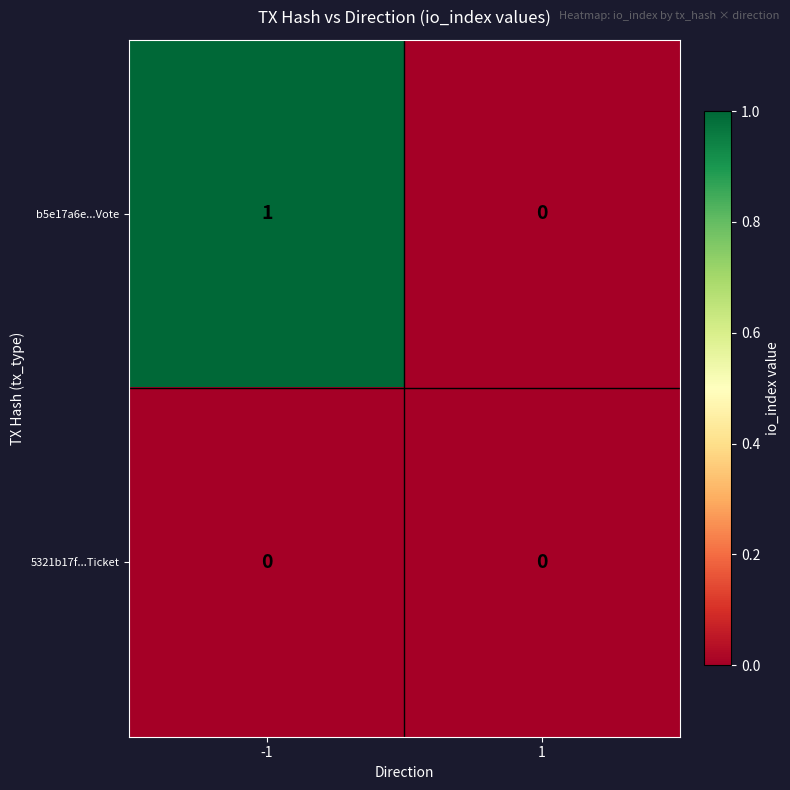

List the series in order of their overall mean, lowest first.

5321b17f...Ticket, b5e17a6e...Vote